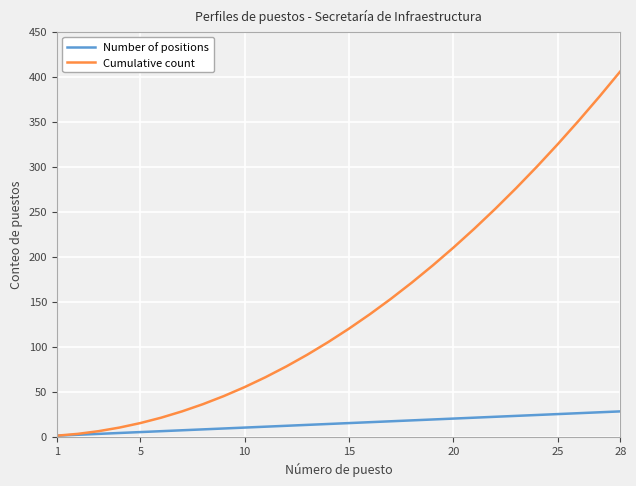

Which series has the largest total across all categories?

Cumulative count